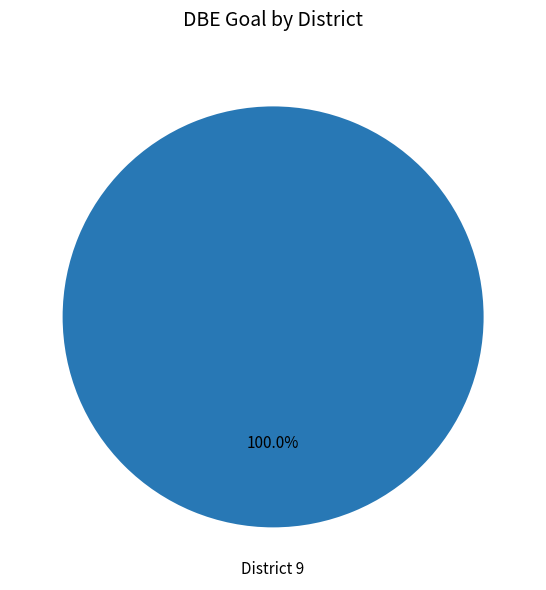

Rank the categories by value from lowest to highest.

District 9